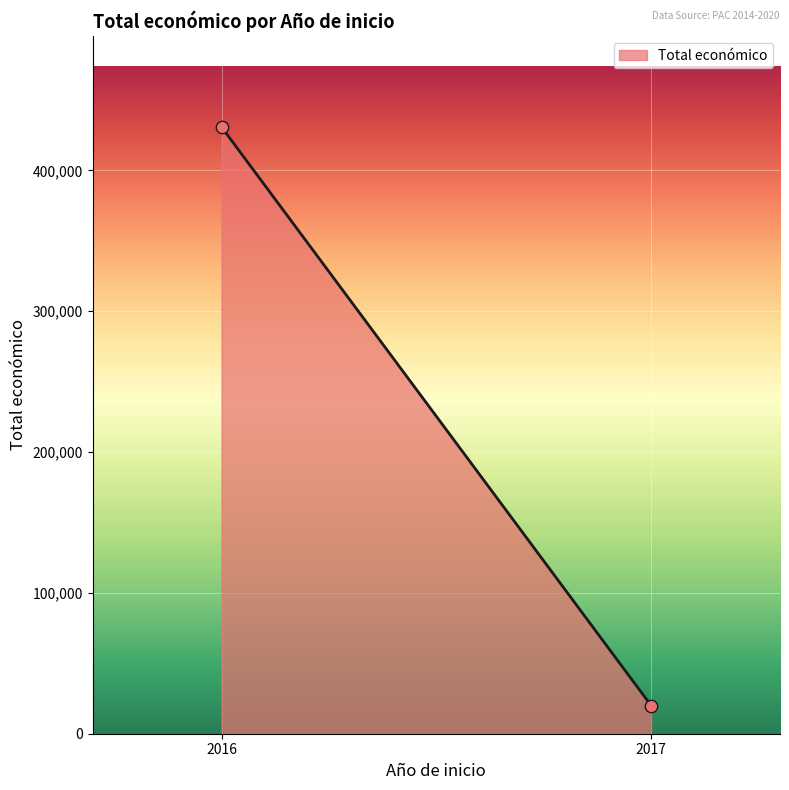

What is the range of Y values (max minus min)?

410758